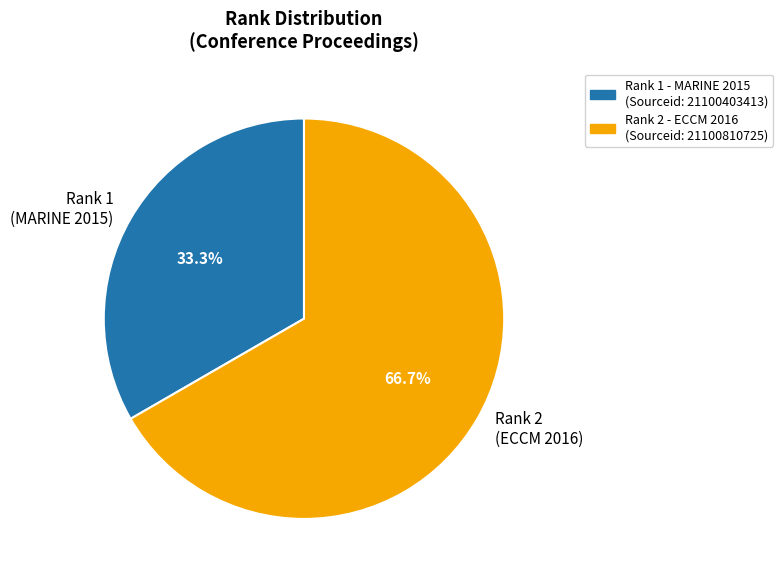

Is there any slice that represents more than half of the pie?

Yes